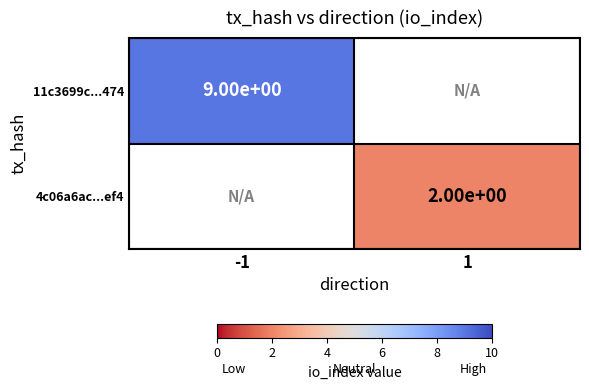

True or false: 11c3699c...474 has a value of 3 at -1.

False